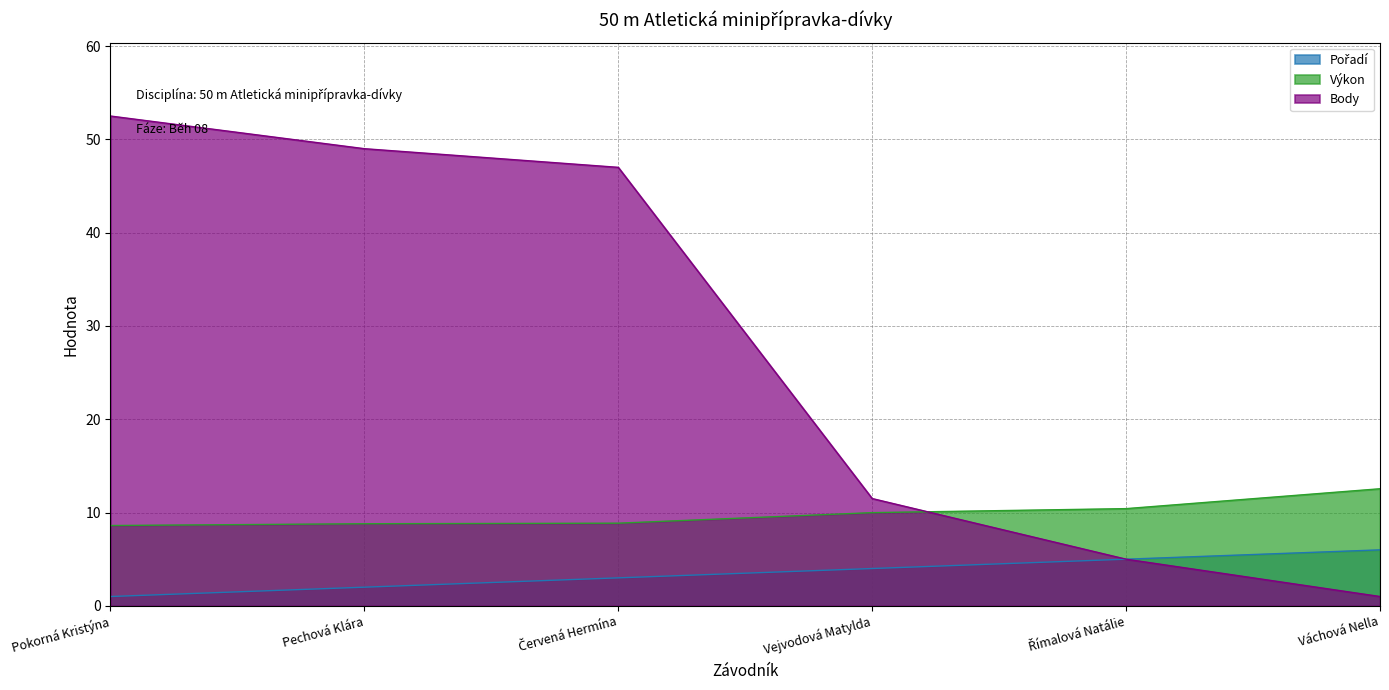

What is the highest value of the Výkon series?

12.6